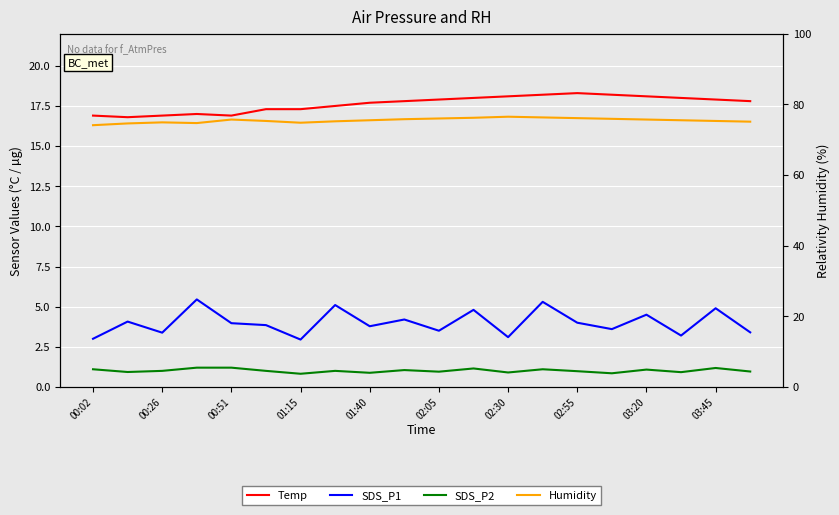

Reading right to left, transcribe all the data shown in this chart.

Temp: 17.8	17.9	18.0	18.1	18.2	18.3	18.2	18.1	18.0	17.9	17.8	17.7	17.5	17.3	17.3	16.9	17.0	16.9	16.8	16.9
SDS_P1: 3.4	4.9	3.2	4.5	3.6	4.0	5.3	3.1	4.8	3.5	4.2	3.8	5.1	3.0	3.9	4.0	5.5	3.4	4.1	3.0
SDS_P2: 1.0	1.2	0.9	1.1	0.8	1.0	1.1	0.9	1.1	0.9	1.1	0.9	1.0	0.8	1.0	1.2	1.2	1.0	0.9	1.1
Humidity: 75.1	75.3	75.5	75.7	75.9	76.1	76.3	76.5	76.2	76.0	75.8	75.5	75.2	74.8	75.3	75.7	74.7	74.9	74.6	74.1